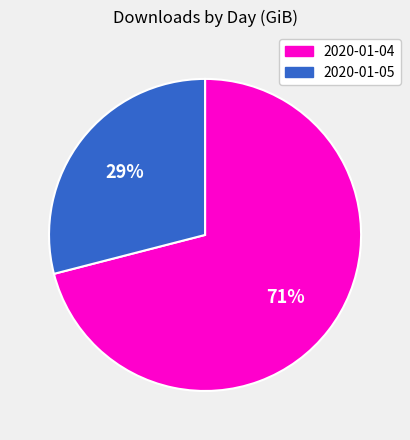

Approximately how many times larger is the value at 2020-01-04 compared to 2020-01-05?

2.4